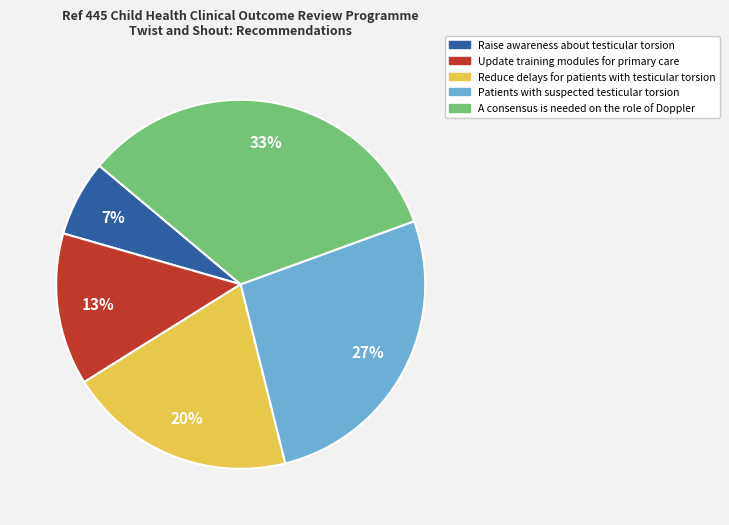

To the nearest percent, what is the combined percentage of Reduce delays for patients with testicular torsion and A consensus is needed on the role of Doppler?

53%